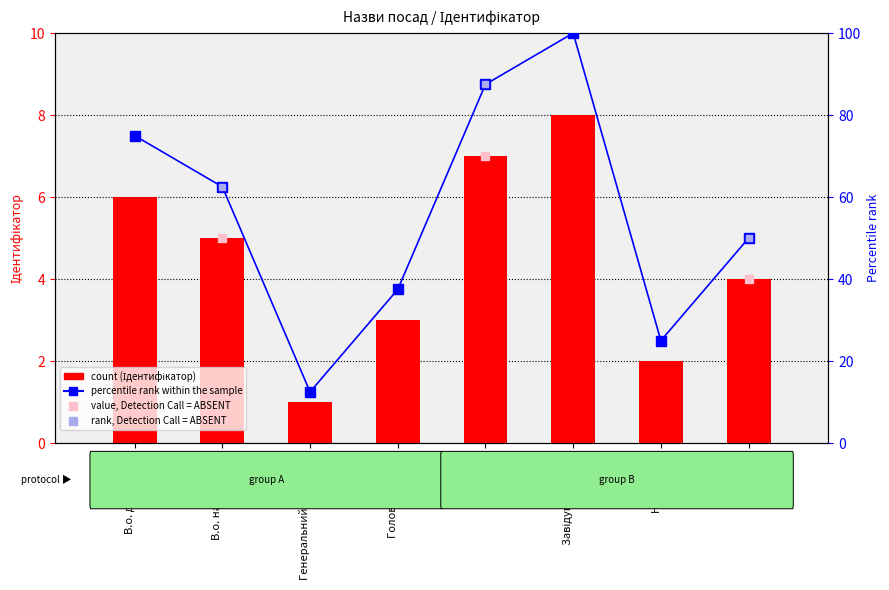

What is the sum of the percentile rank within the sample values at Завідувач філією and Начальник?

125.0